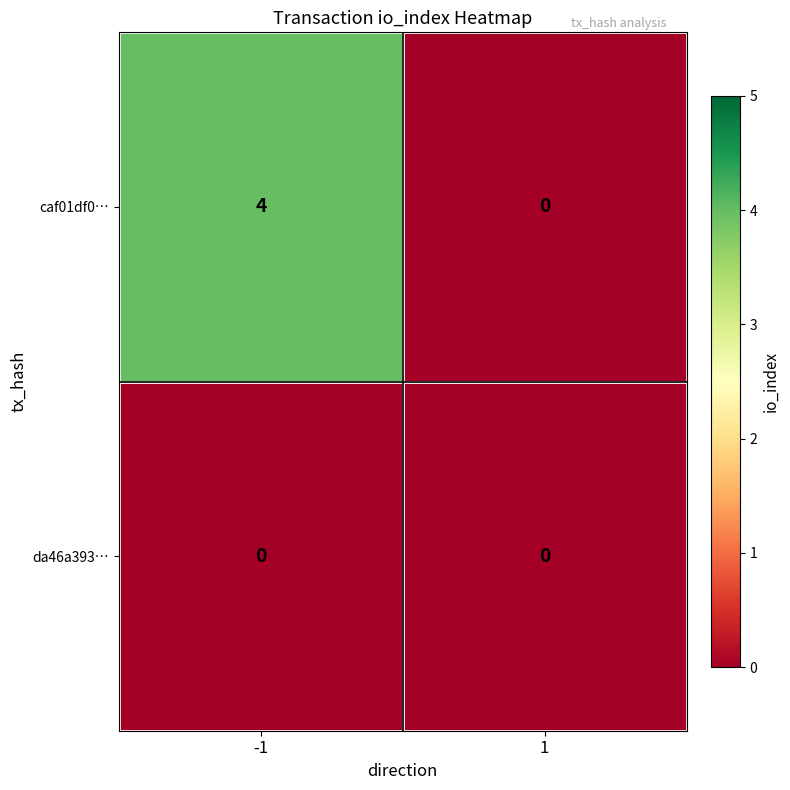

What is the greatest value displayed?

4